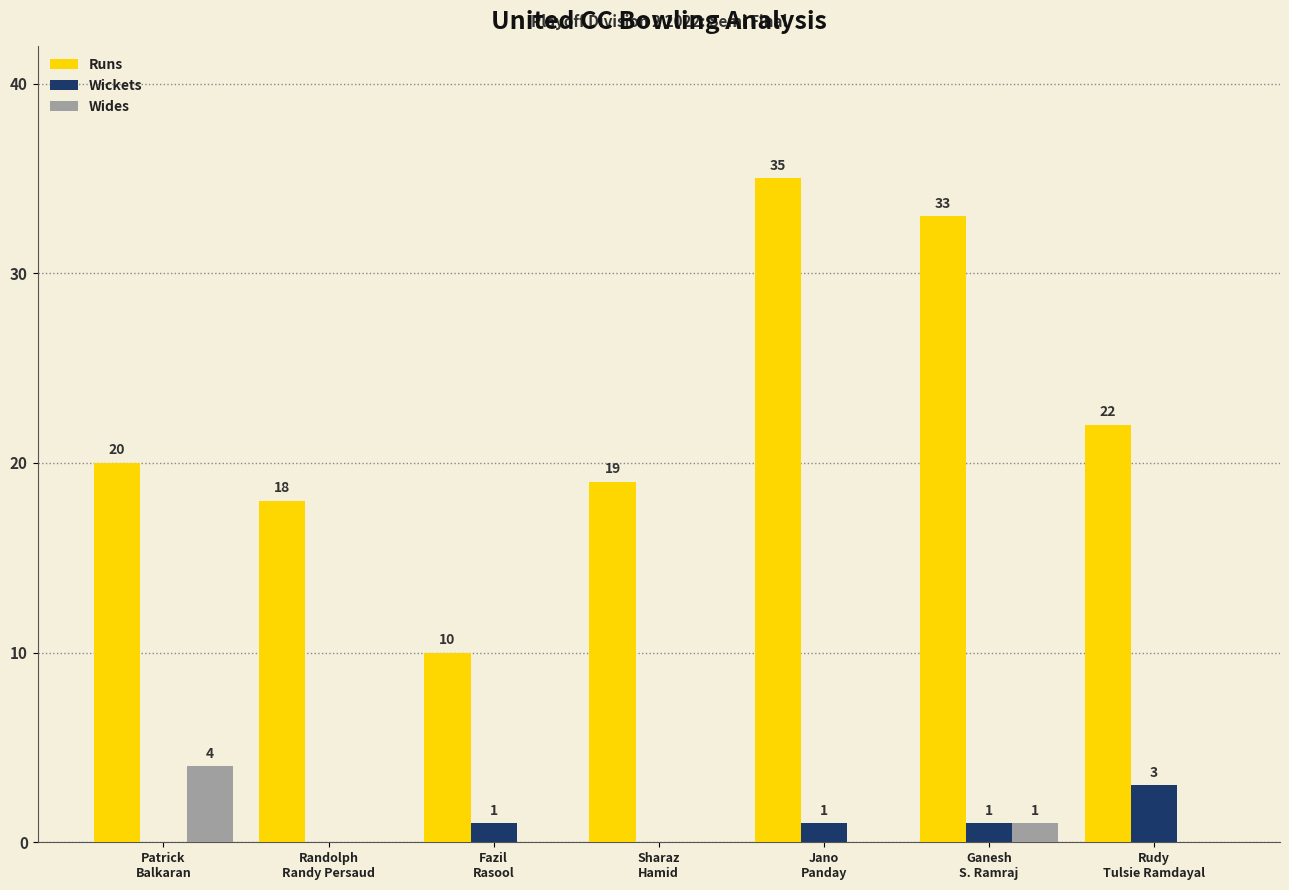

Count the number of categories in the chart.

7